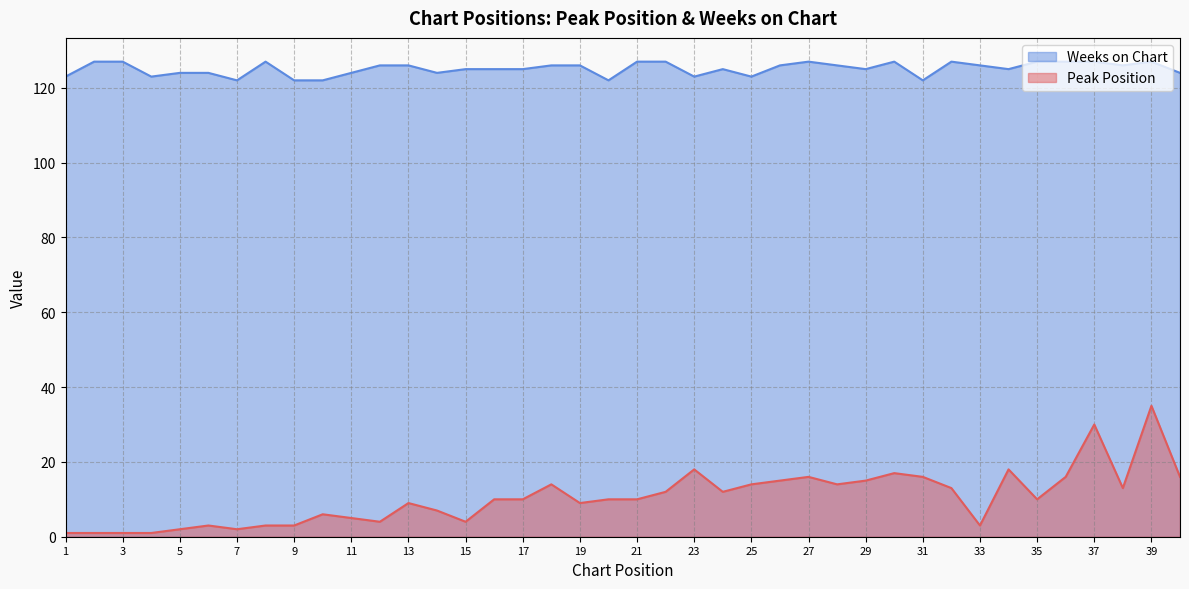

List the series in order of their peak value, highest first.

Weeks on Chart, Peak Position